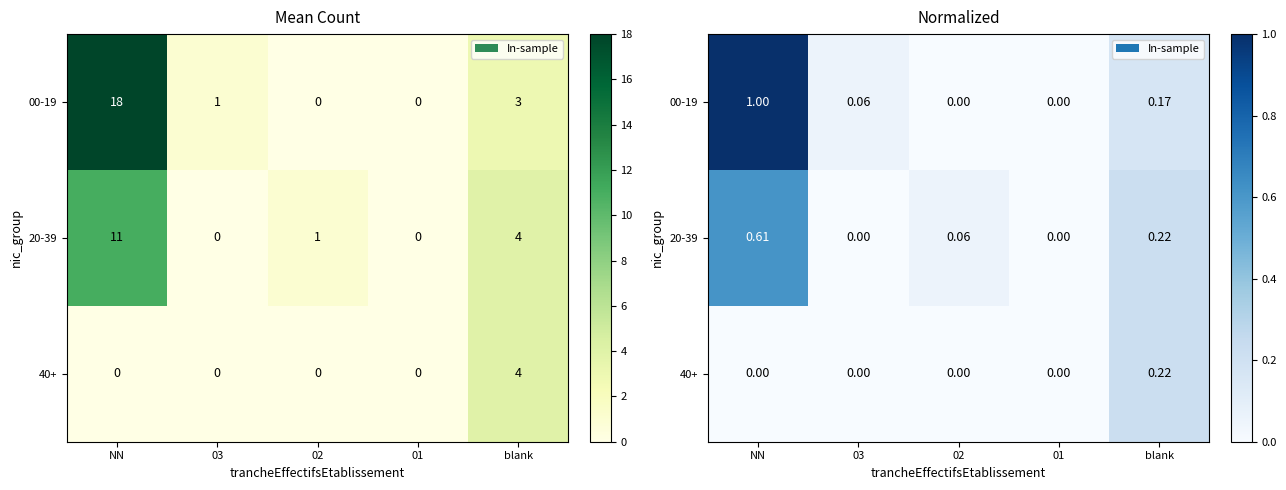

How many categories are shown in the chart?

5